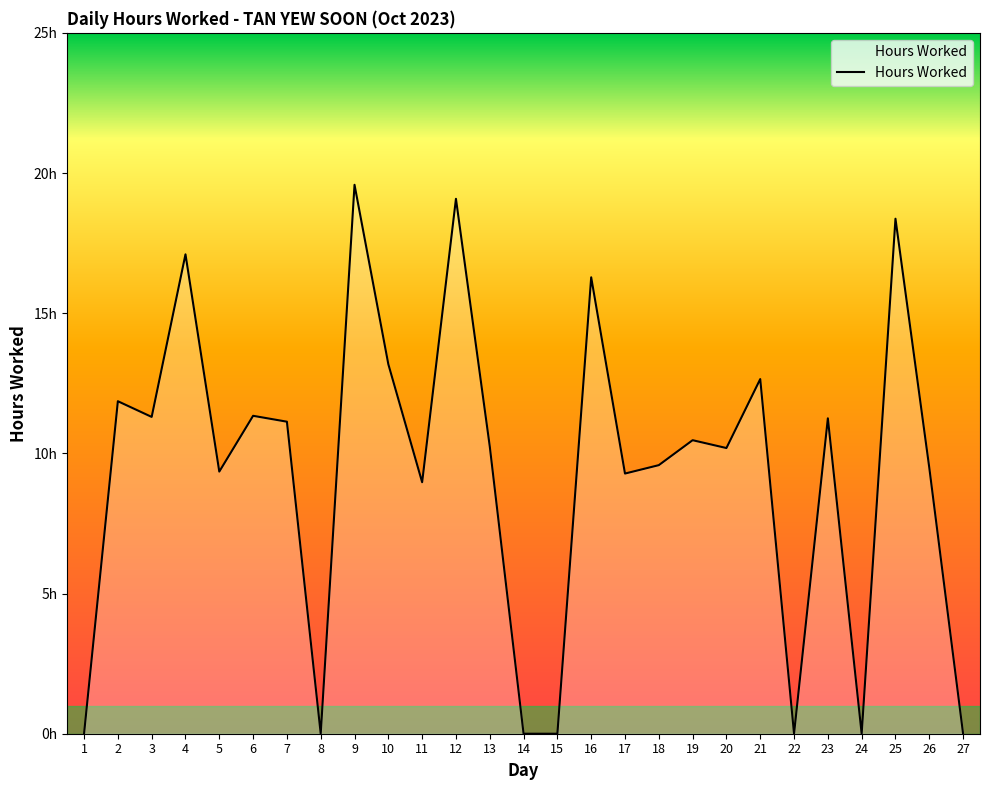

What is the value of the 21st point from the left?

12.7